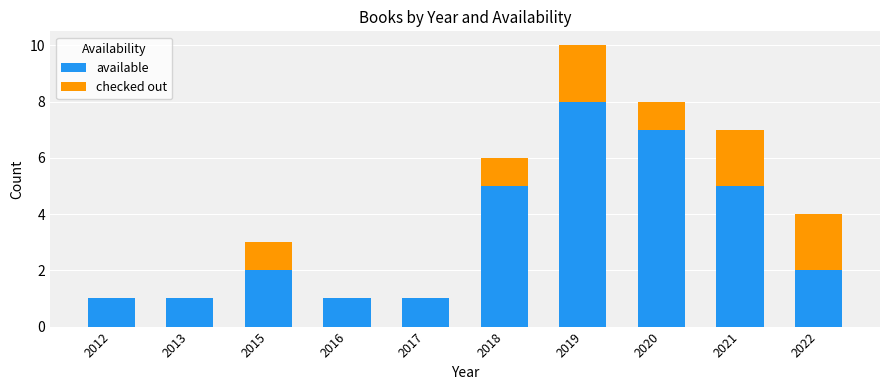

At which category is the sum across all series the highest?

2019